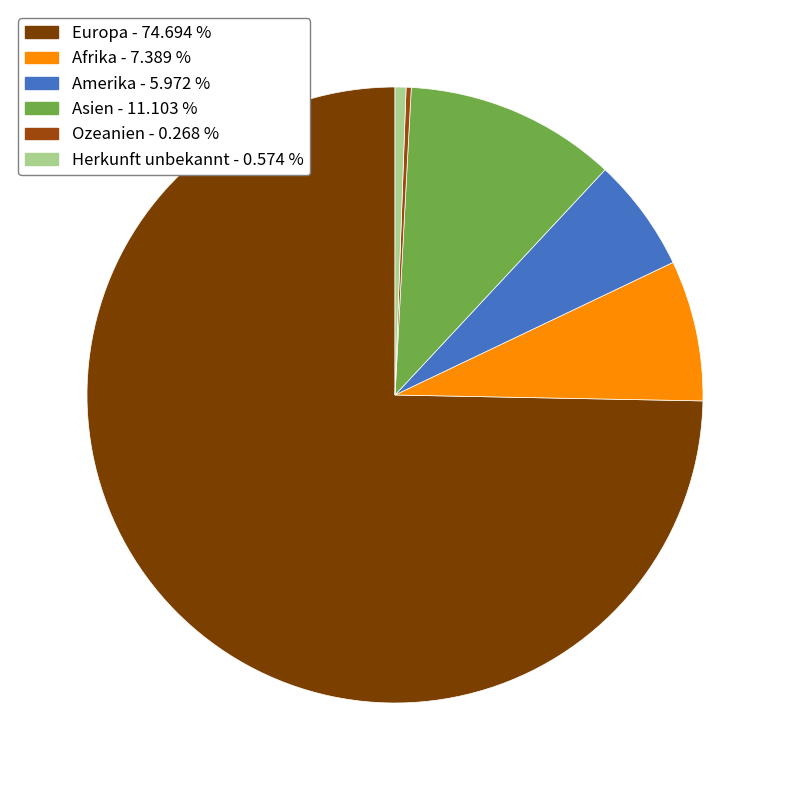

The Afrika slice represents 13% of the pie. True or false?

False